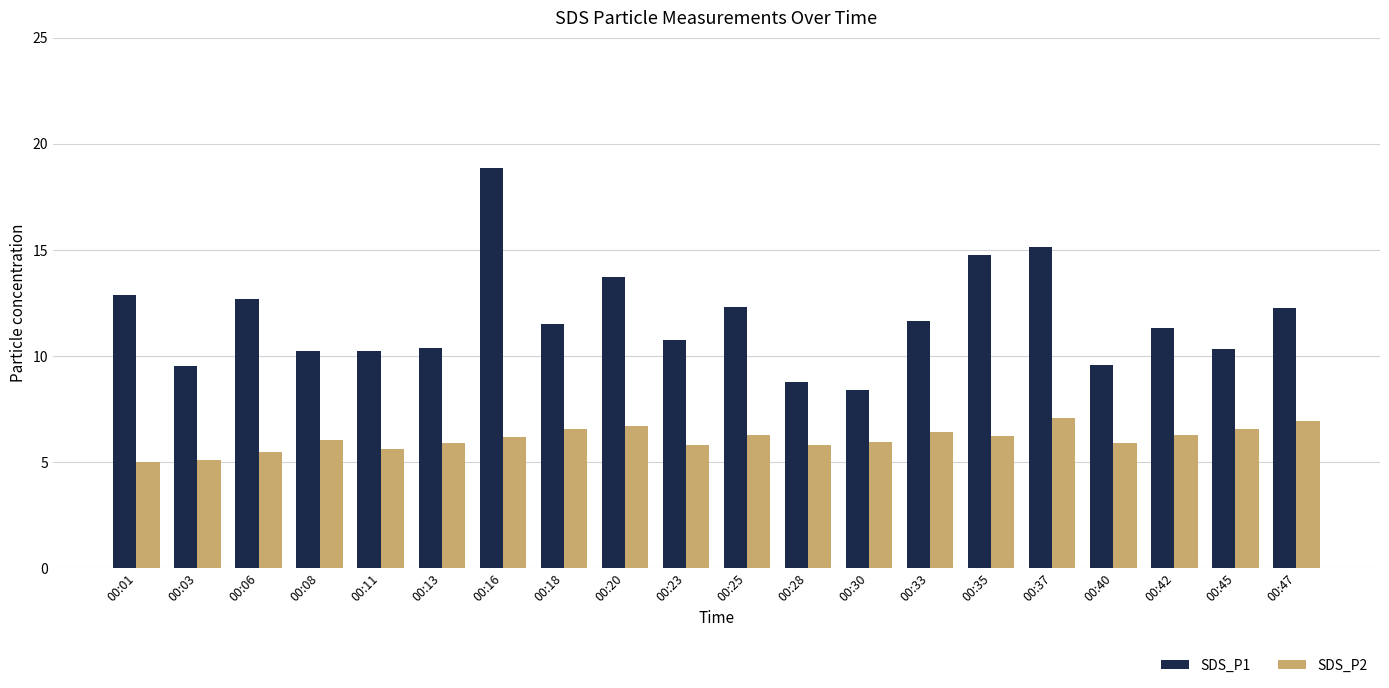

What is the value of the SDS_P2 bar at the 12th from the left?

5.8